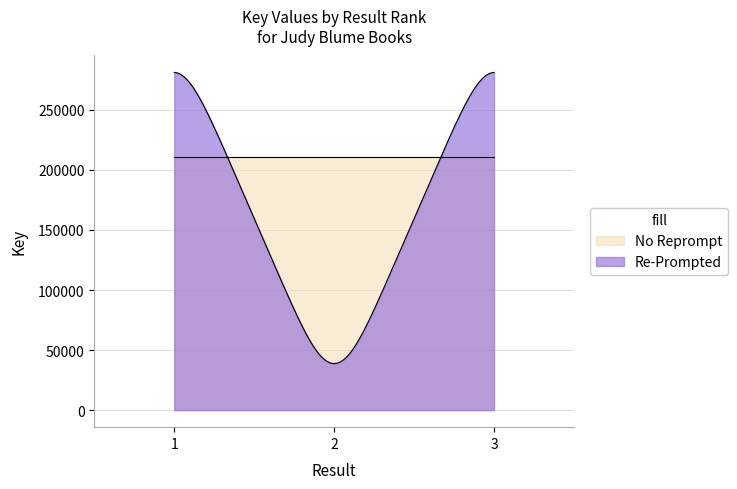

Rank the categories by value from lowest to highest.

2, 3, 1